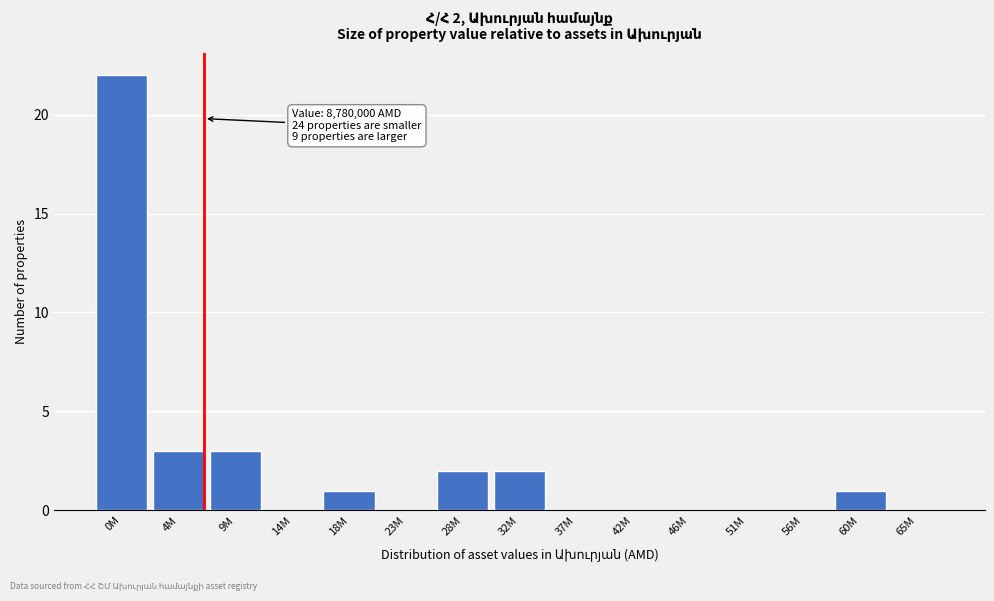

Reading left to right, extract all data points from this chart.

0M=22	4M=3	9M=3	14M=0	18M=1	23M=0	28M=2	32M=2	37M=0	42M=0	46M=0	51M=0	56M=0	60M=1	65M=0